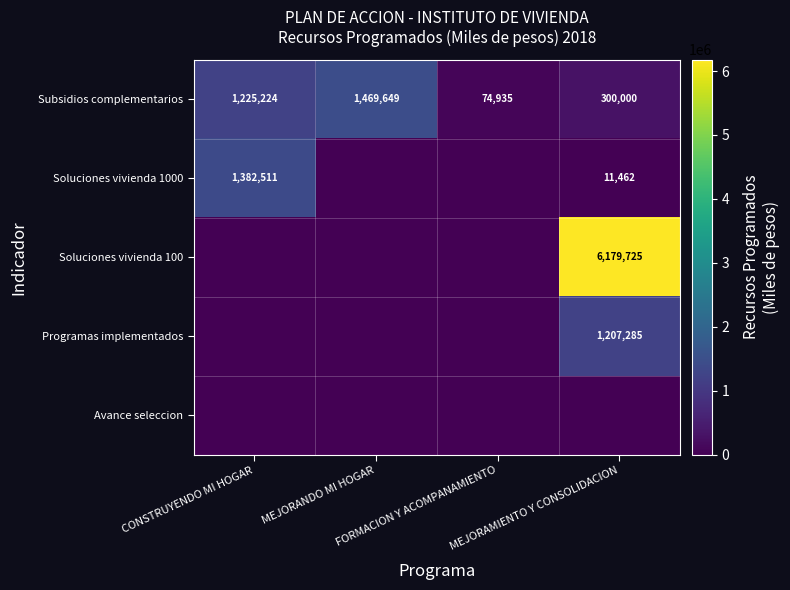

What is the difference between the maximum and second lowest values in the Subsidios complementarios series?

1169649